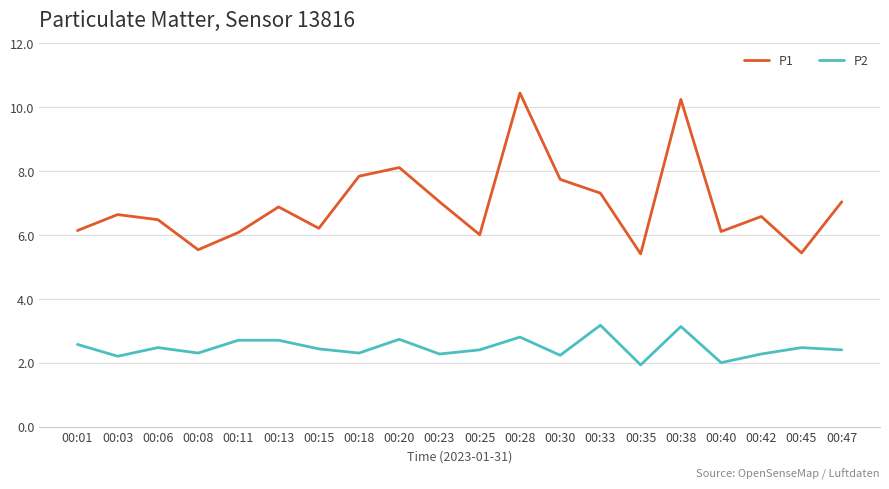

Is the value of P1 at 00:03 greater than the value of P2 at 00:15?

Yes